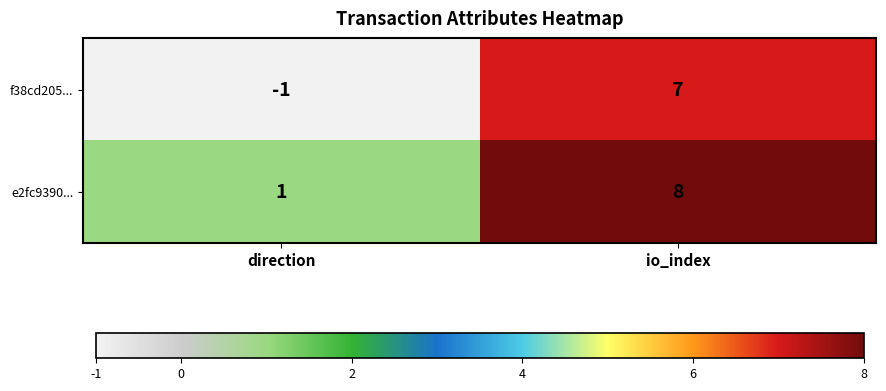

Read the f38cd205... value at io_index.

7